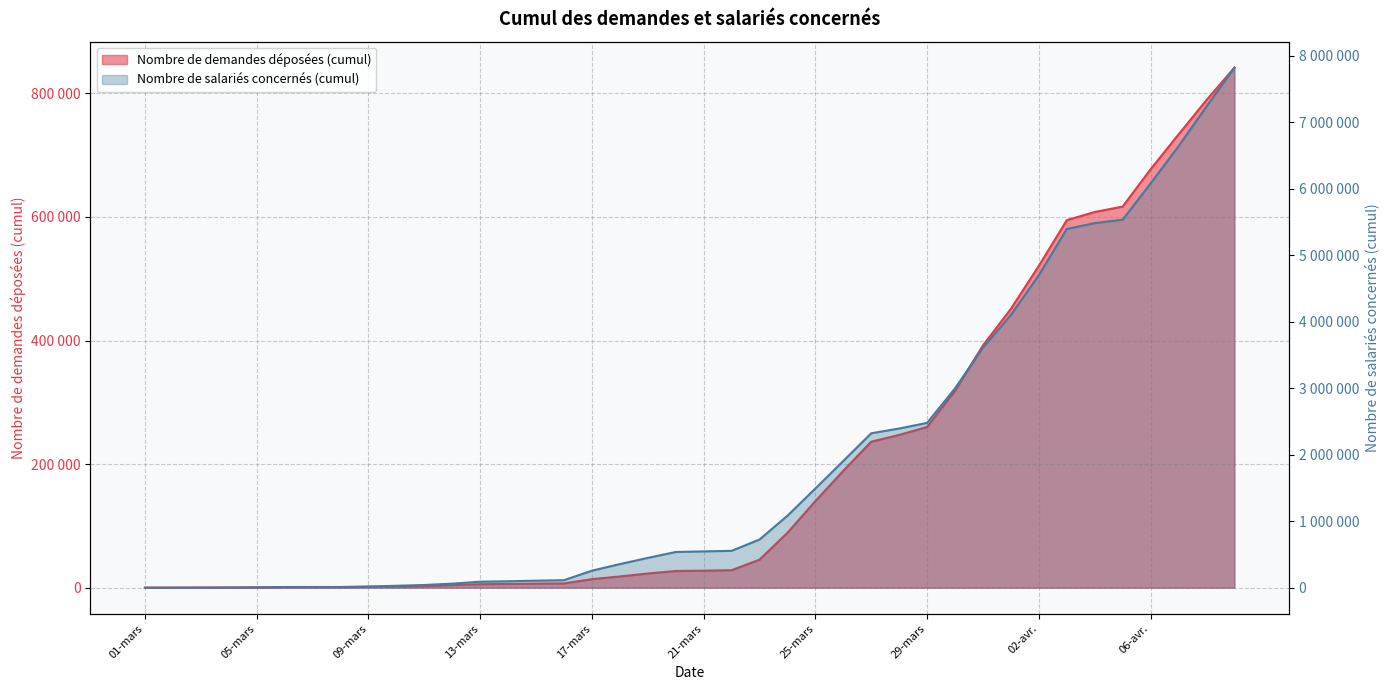

Does the chart have visible grid lines?

Yes